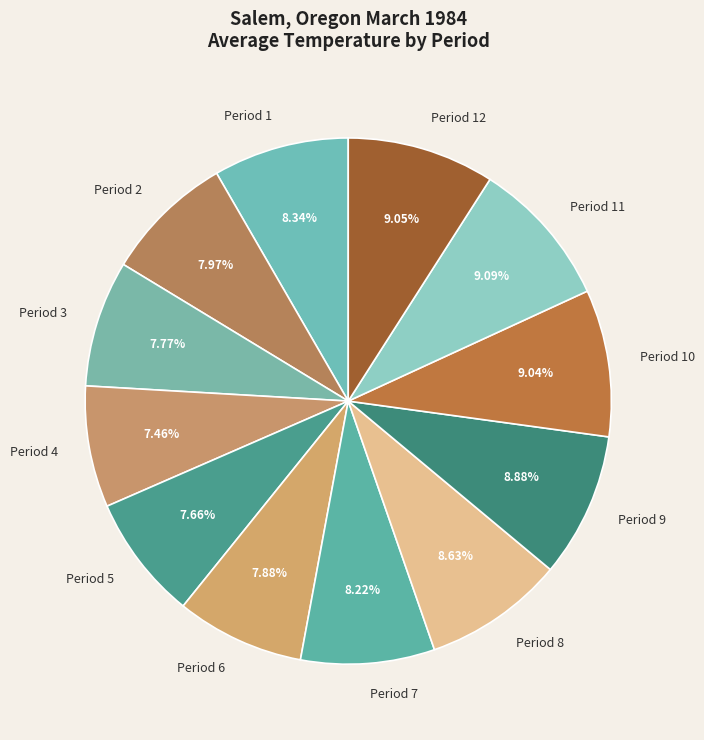

Between Period 2 and Period 8, which is larger?

Period 8